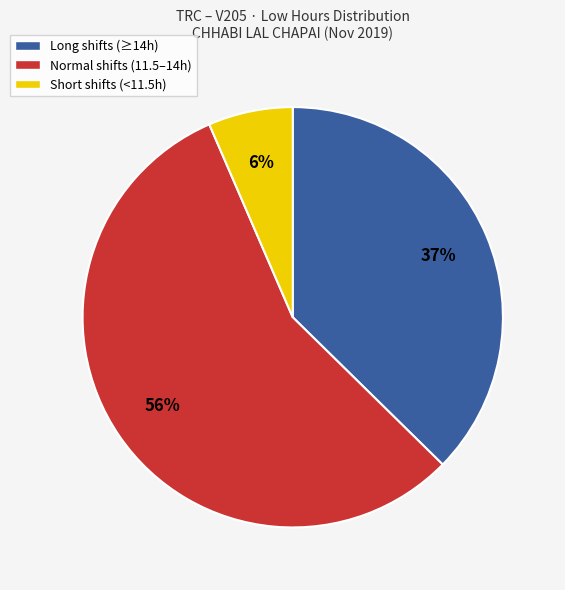

What percentage is the Short shifts (<11.5h) slice, to the nearest percent?

6%